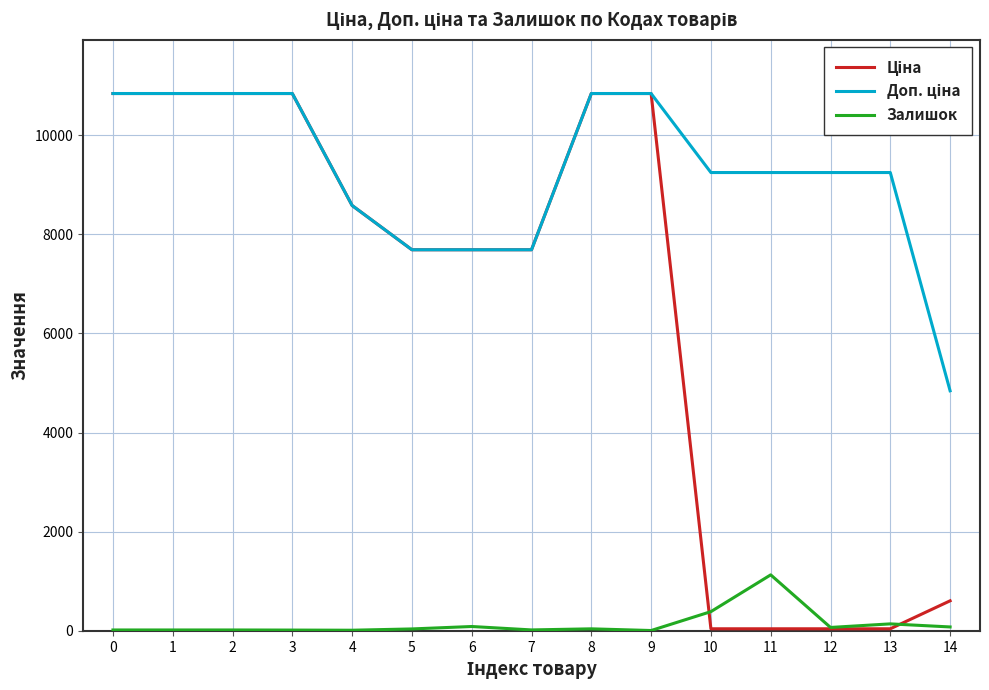

Is it true that Доп. ціна equals 10840.1 at 9?

True